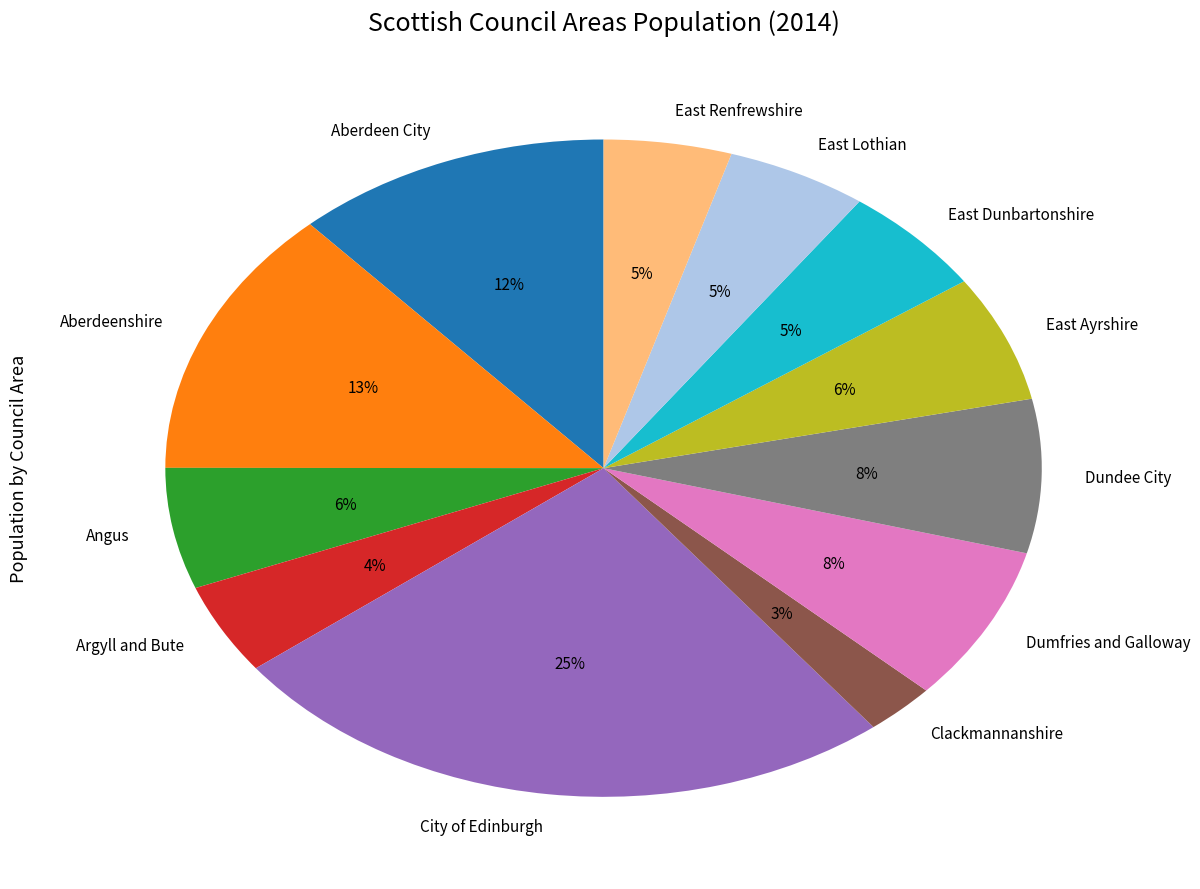

To the nearest percent, what is the combined percentage of Clackmannanshire and East Ayrshire?

9%